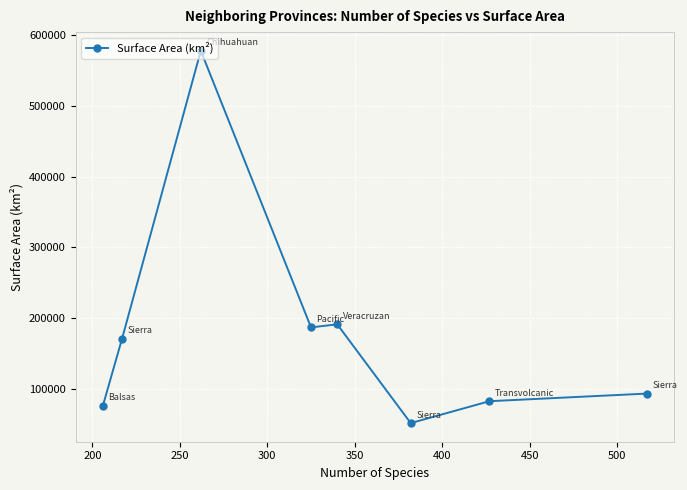

What is the average value?

179030.1